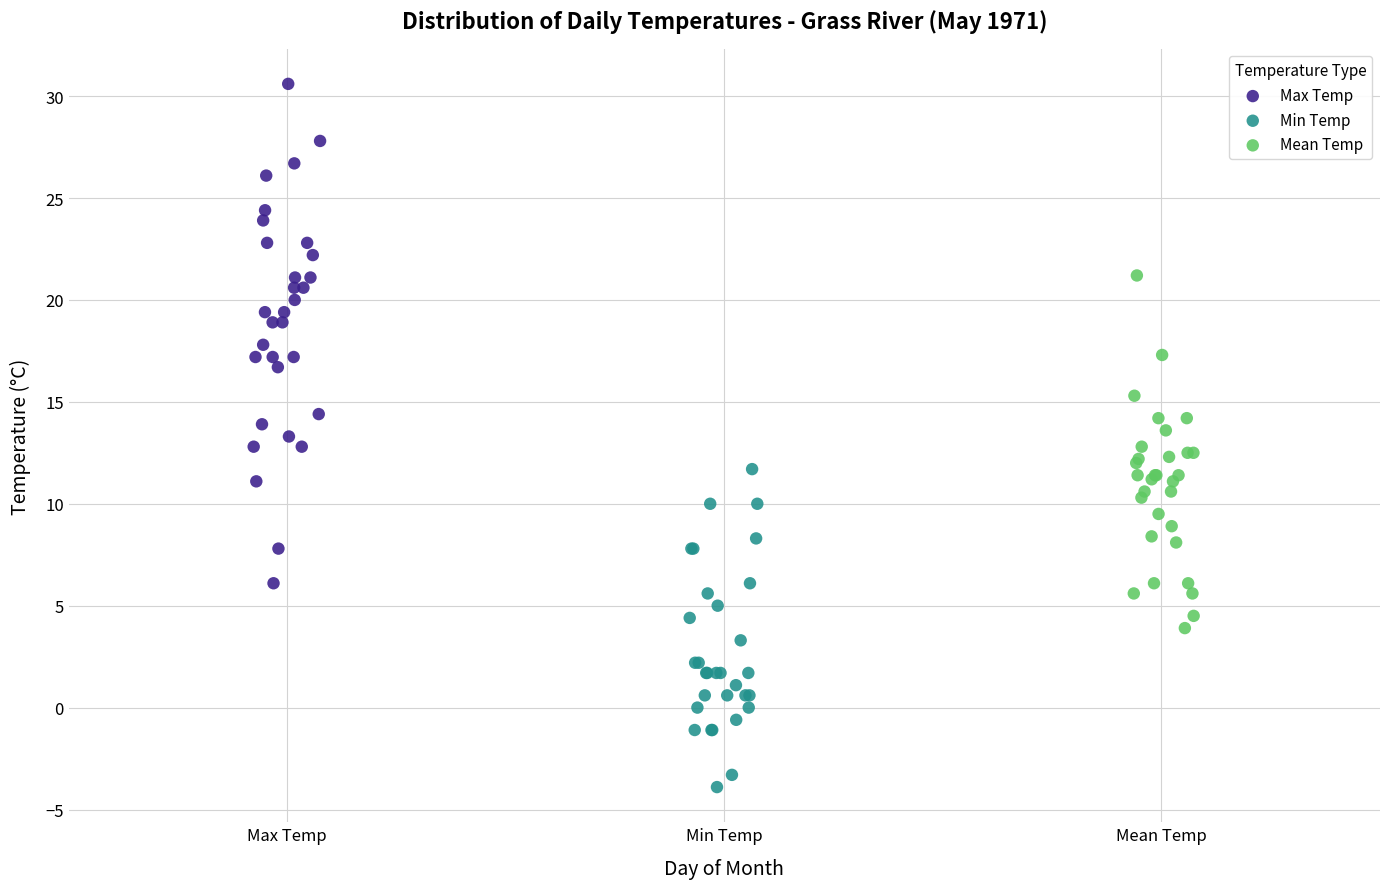

Which series reaches the maximum Y coordinate?

Max Temp